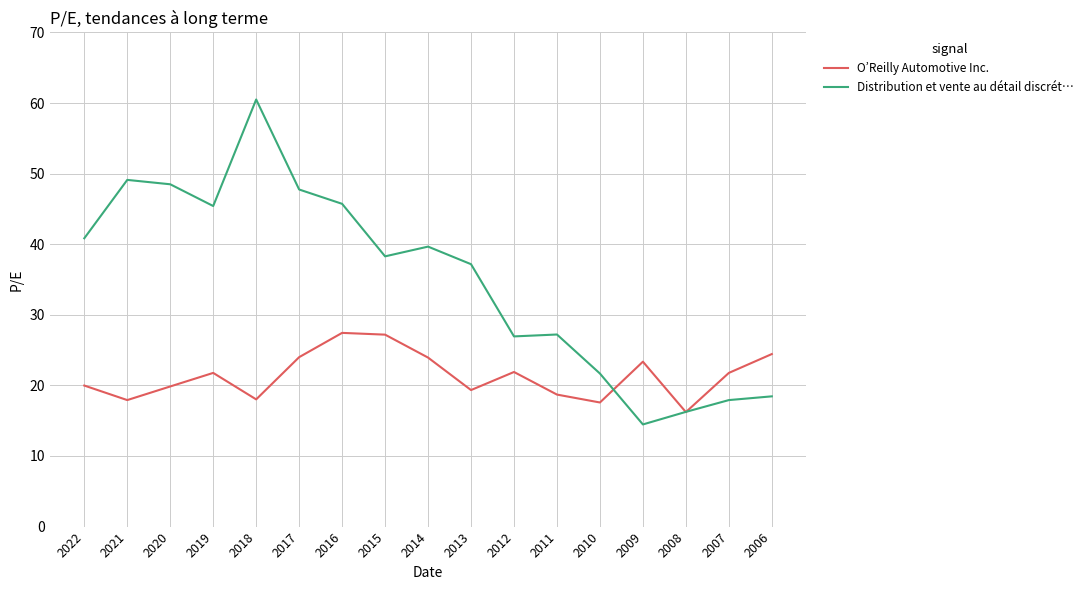

True or false: O’Reilly Automotive Inc. has a value of 32.9 at 2019.

False